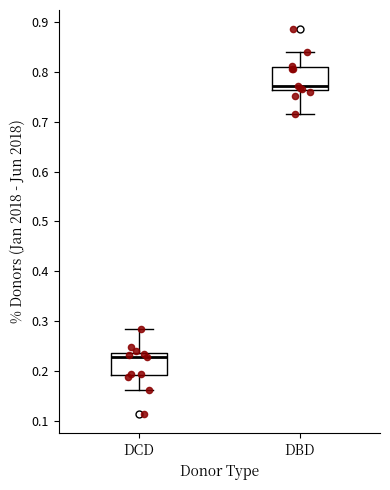

Reading left to right, read every box against the y-axis: the position of its median line, the range the box covers, and the ends of its whiskers. The values are not printed on the chart, so give them approximately, as read against the axis.

DCD: median 0.23, box 0.19 to 0.24, whiskers 0.16 to 0.28
DBD: median 0.77, box 0.76 to 0.81, whiskers 0.72 to 0.84